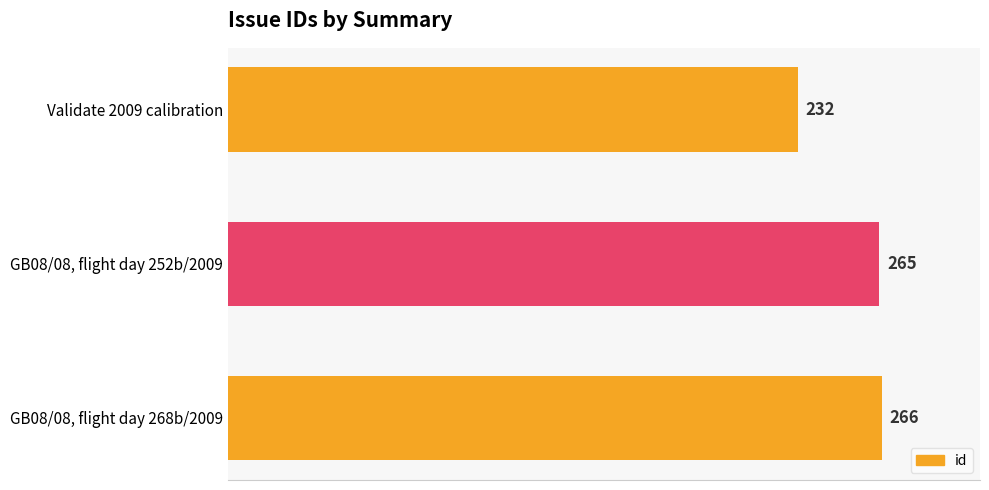

What is the greatest value displayed?

266